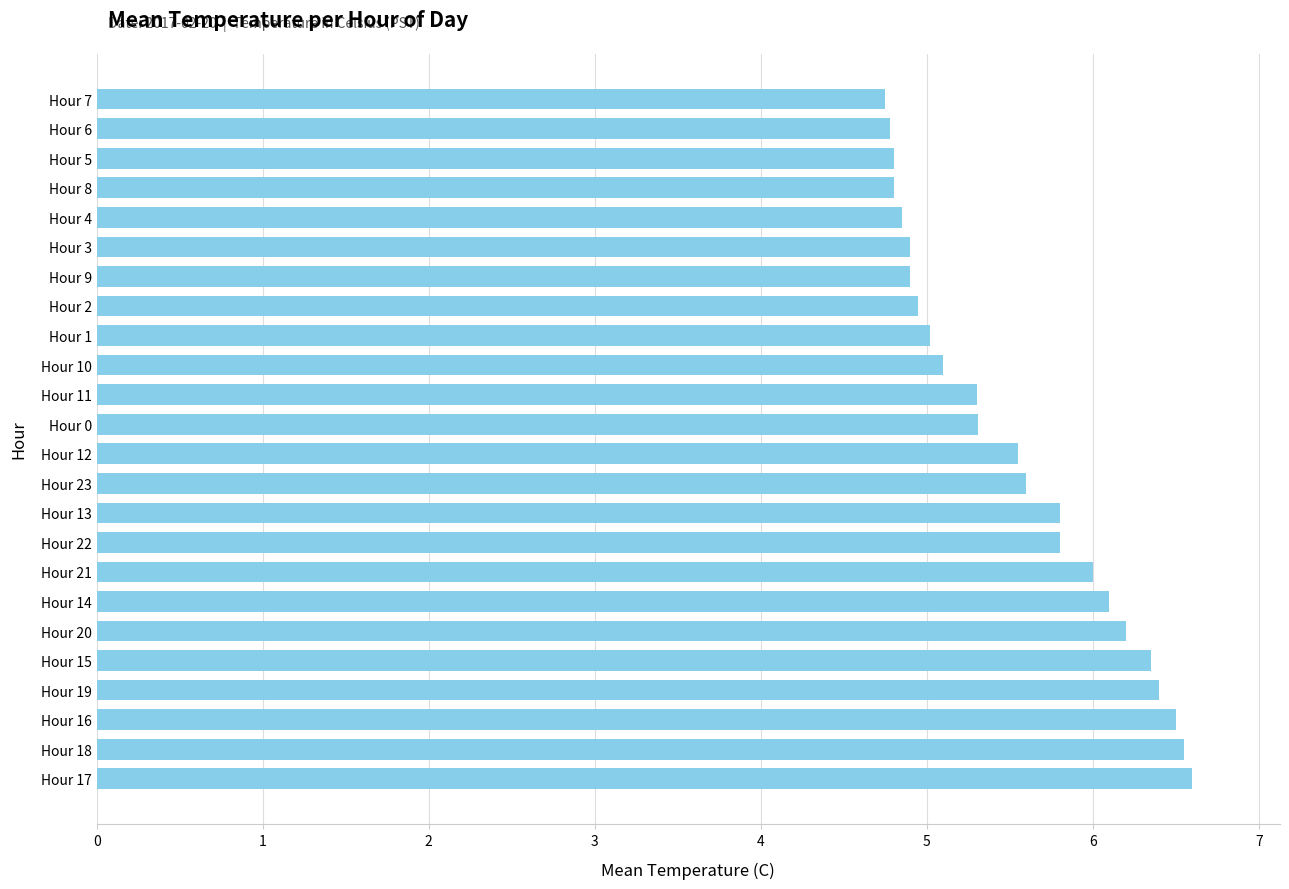

What is the maximum value shown in the chart?

6.6